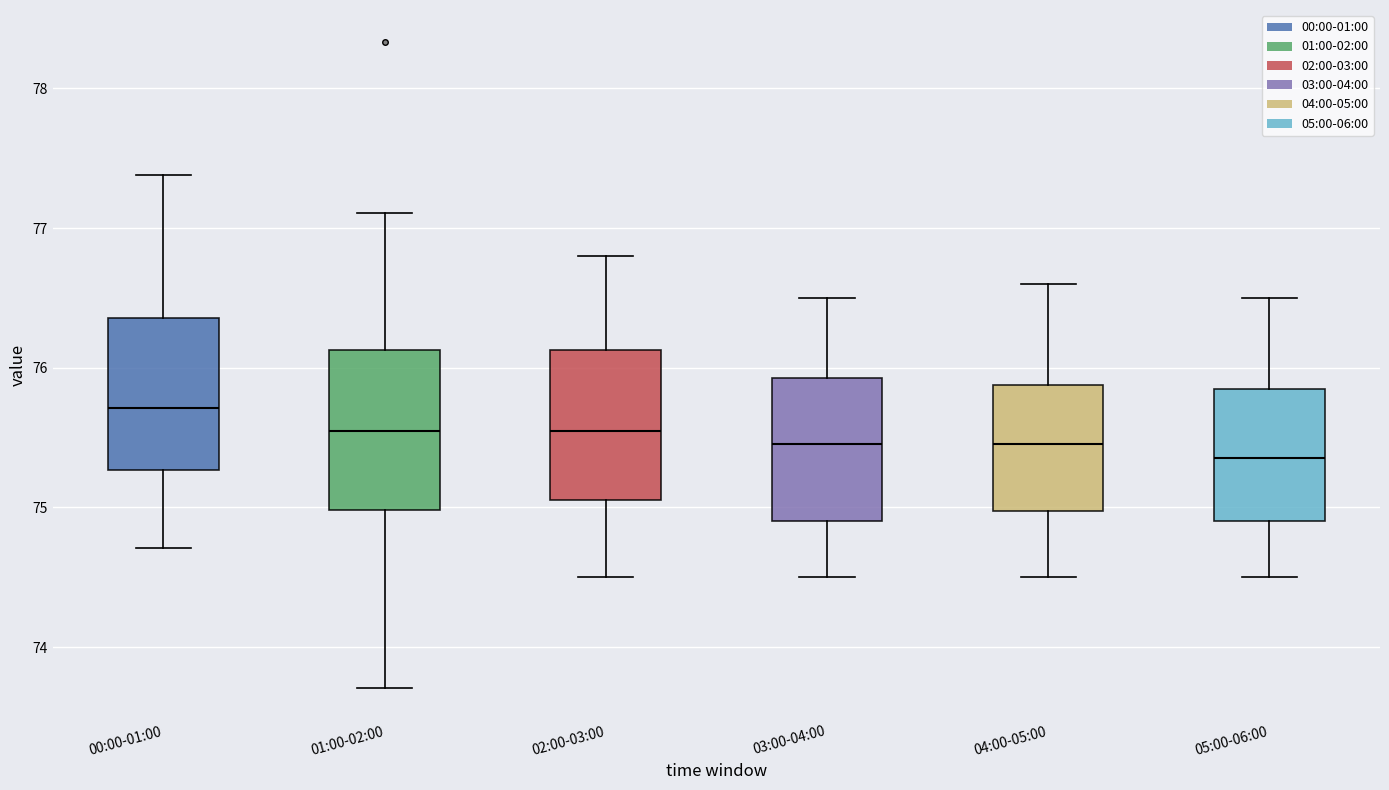

Reading left to right, read every box against the y-axis: the position of its median line, the range the box covers, and the ends of its whiskers. The values are not printed on the chart, so give them approximately, as read against the axis.

00:00-01:00: median 75.7, box 75.3 to 76.4, whiskers 74.7 to 77.4
01:00-02:00: median 75.6, box 75.0 to 76.1, whiskers 73.7 to 77.1
02:00-03:00: median 75.6, box 75.1 to 76.1, whiskers 74.5 to 76.8
03:00-04:00: median 75.5, box 74.9 to 75.9, whiskers 74.5 to 76.5
04:00-05:00: median 75.5, box 75.0 to 75.9, whiskers 74.5 to 76.6
05:00-06:00: median 75.4, box 74.9 to 75.9, whiskers 74.5 to 76.5